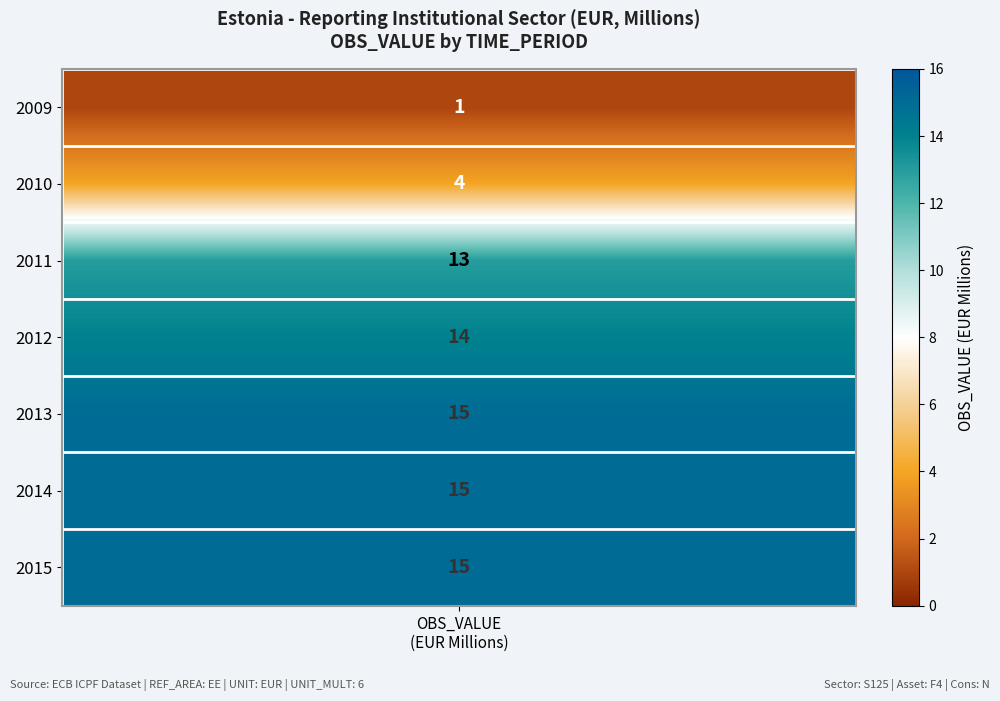

How many data points are above 14?

3